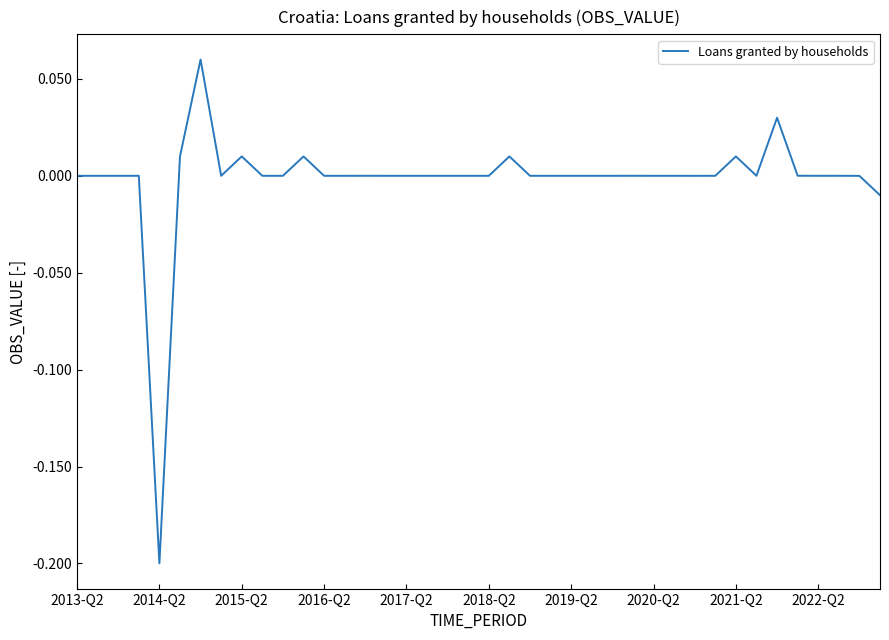

Is this an area chart (filled region under the line)?

No